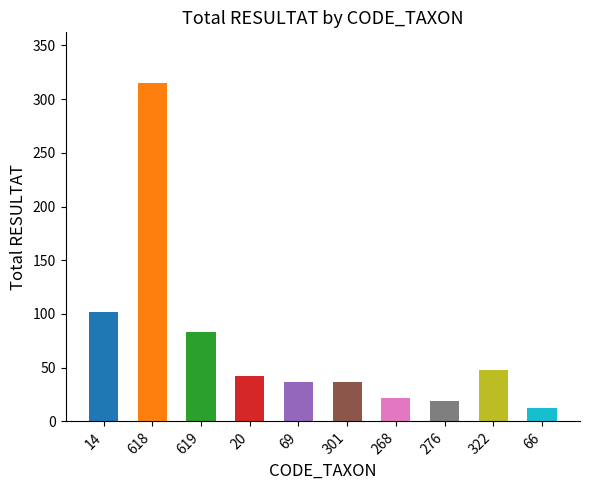

What is the value of the 3rd bar from the left?

83